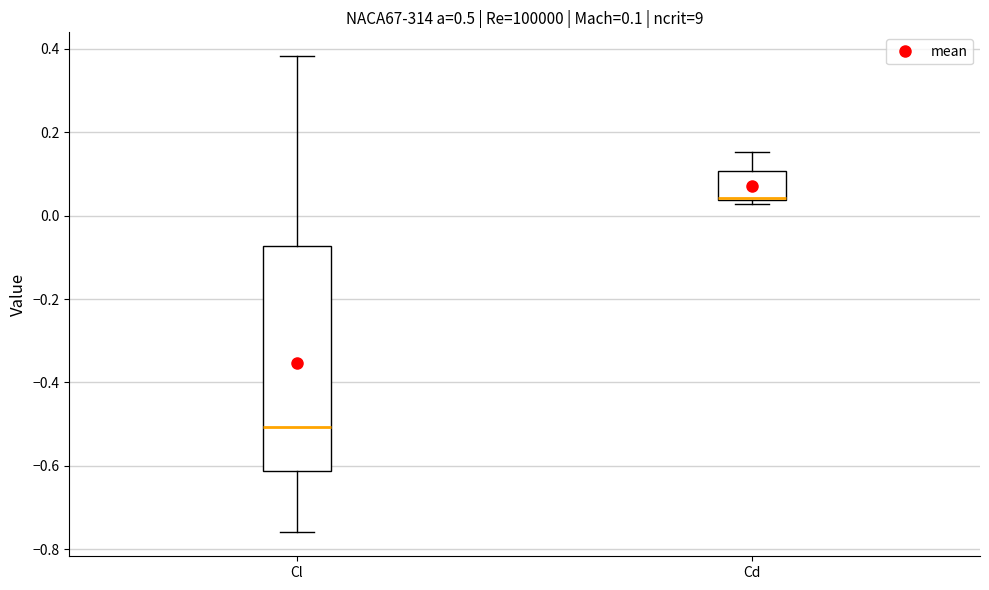

Which box has the lowest median line?

Cl